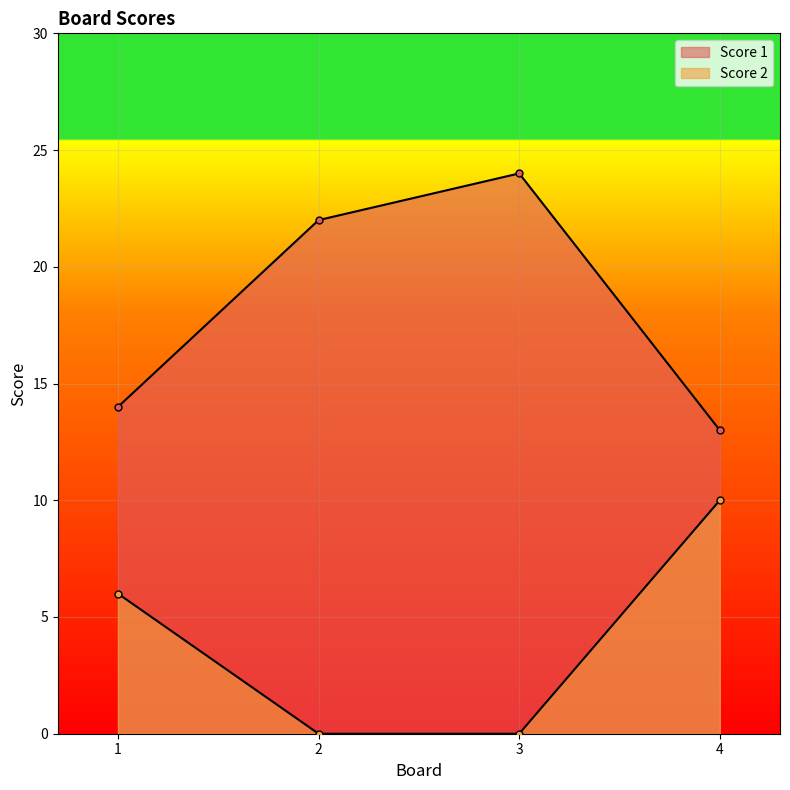

True or false: Score 2 and Score 1 intersect in this chart.

False